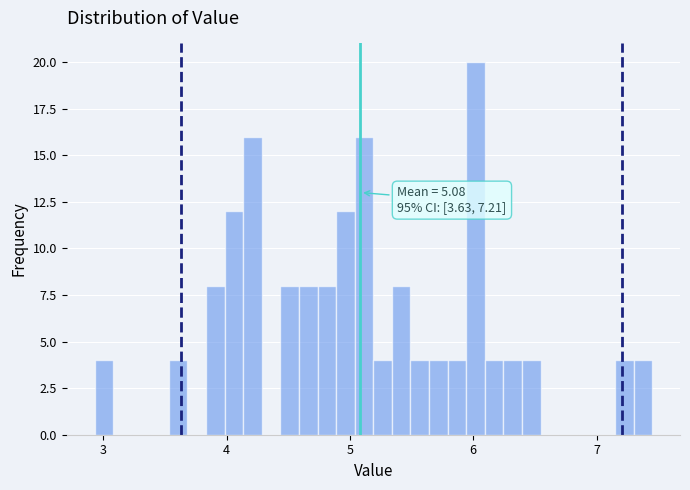

Around what value on the x-axis is the tallest bar? Give the approximate position of its centre, as read against the axis.

6.0